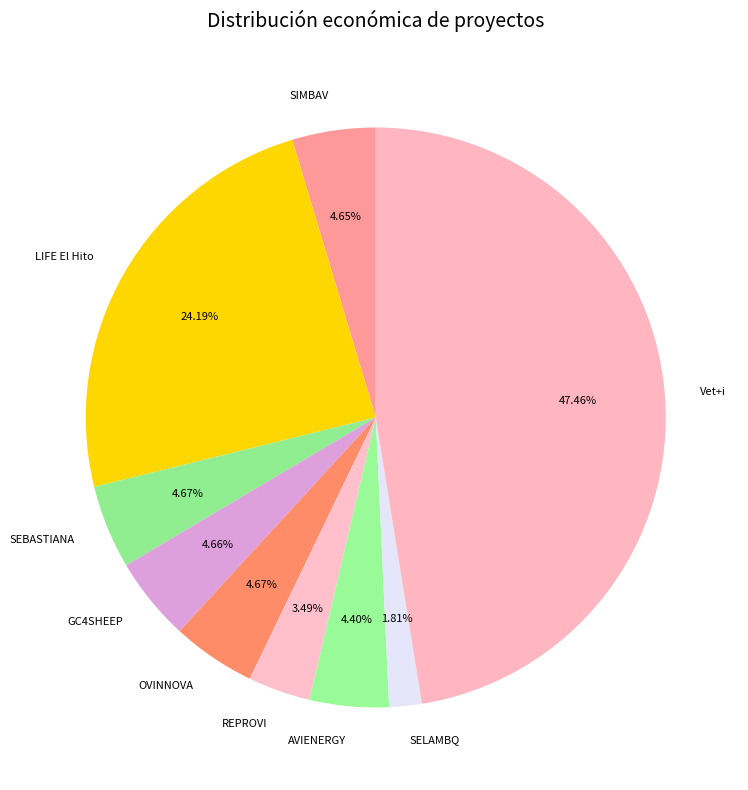

Is the sum of Vet+i and SIMBAV greater than half?

Yes